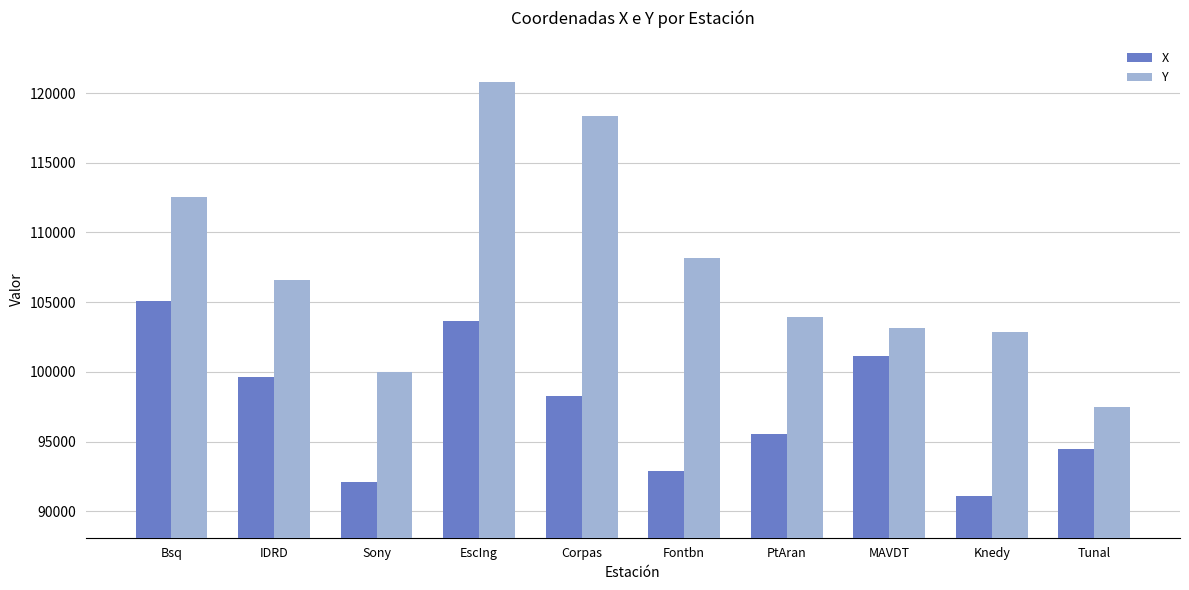

Reading right to left, extract all data points from this chart.

X: Tunal=94446.4	Knedy=91080.4	MAVDT=101147.2	PtAran=95571.3	Fontbn=92883.5	Corpas=98239.4	EscIng=103675.2	Sony=92103.7	IDRD=99661.2	Bsq=105075.7
Y: Tunal=97485.9	Knedy=102867.6	MAVDT=103172.2	PtAran=103939.7	Fontbn=108187.9	Corpas=118364.8	EscIng=120779.8	Sony=99967.9	IDRD=106572.5	Bsq=112526.2